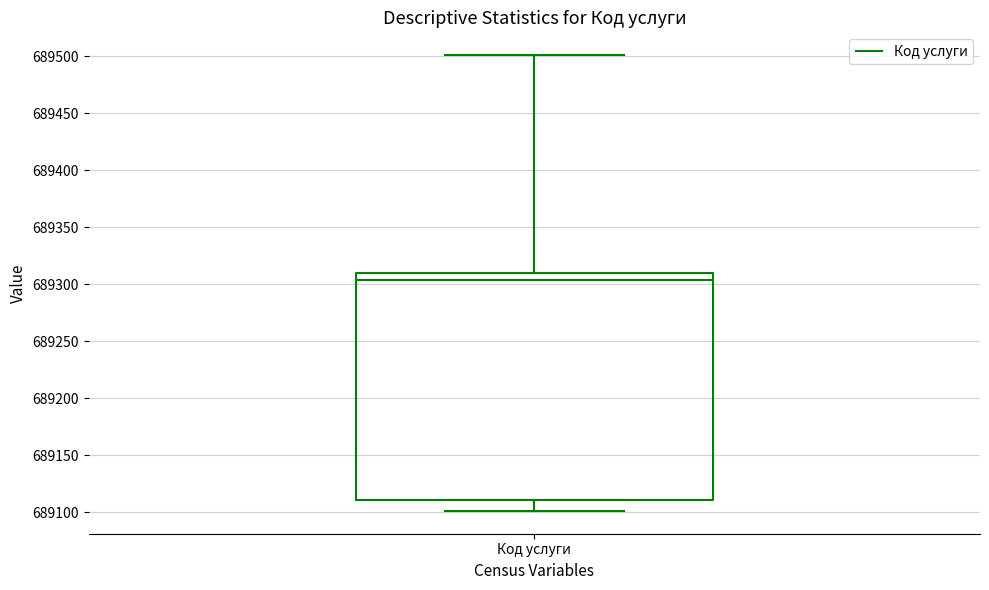

Read this box plot against the y-axis: the position of the median line, the range covered by the box, and the ends of both whiskers. The values are not printed on the chart, so give them approximately, as read against the axis.

median 689305, box 689110 to 689310, whiskers 689100 to 689500